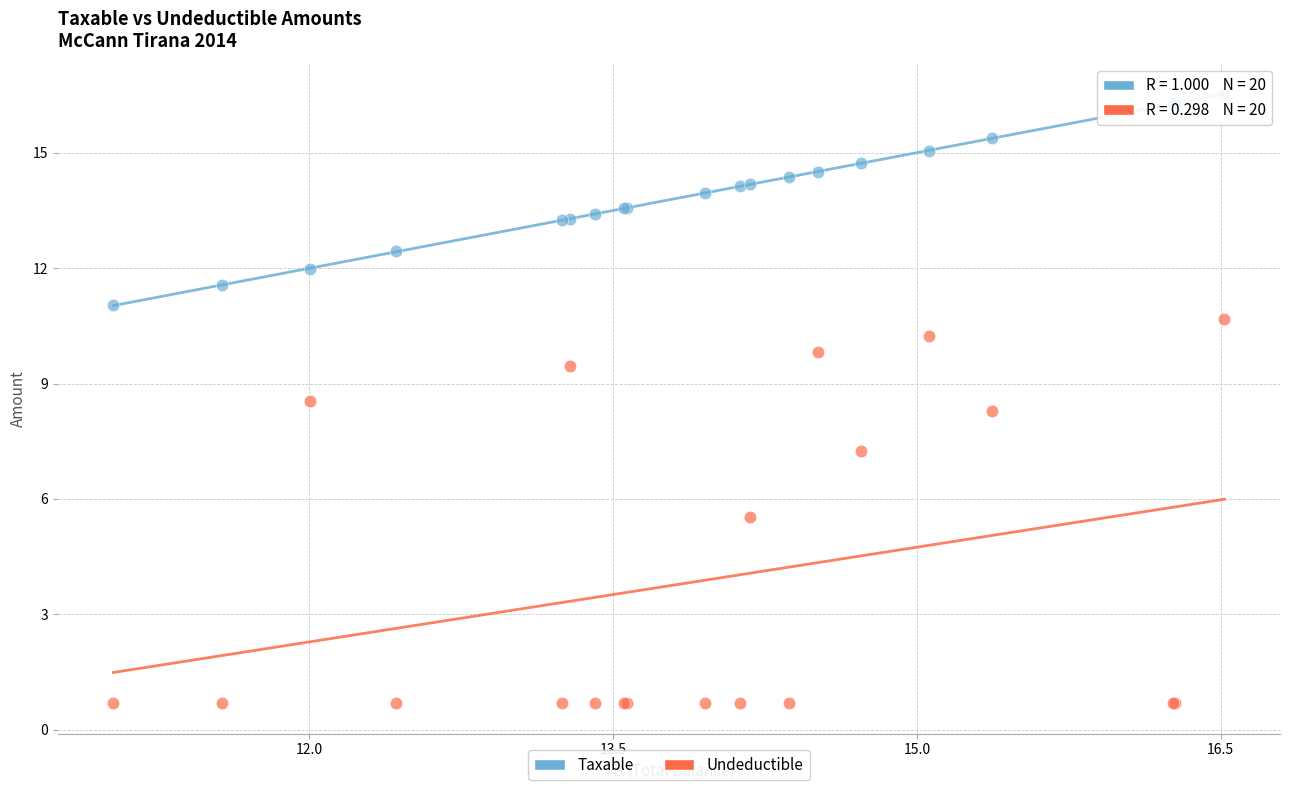

Which series contains the lowest Y value?

Undeductible